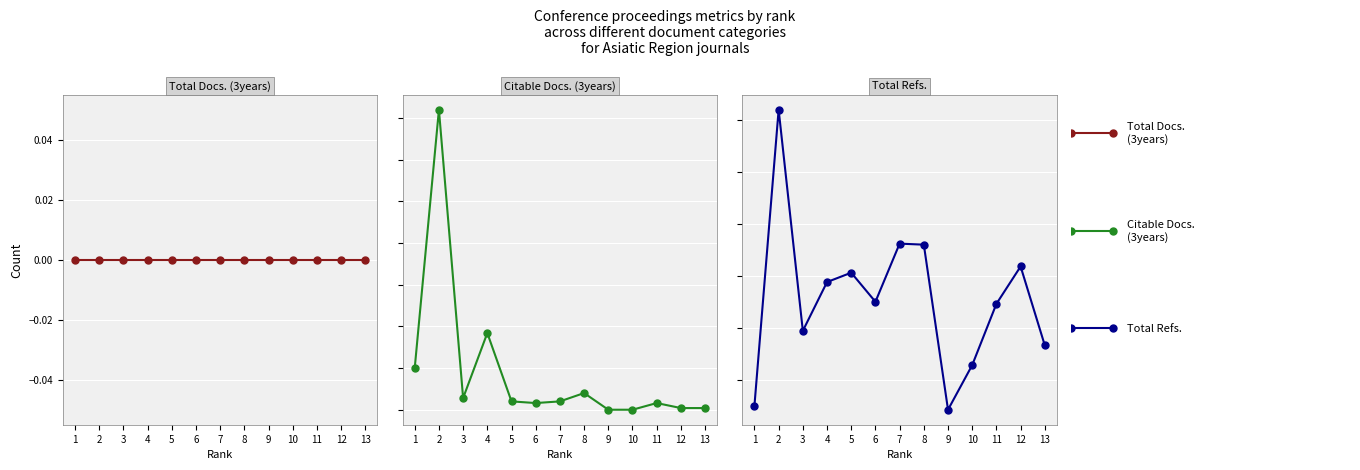

At which category does the chart reach its peak across all series?

2